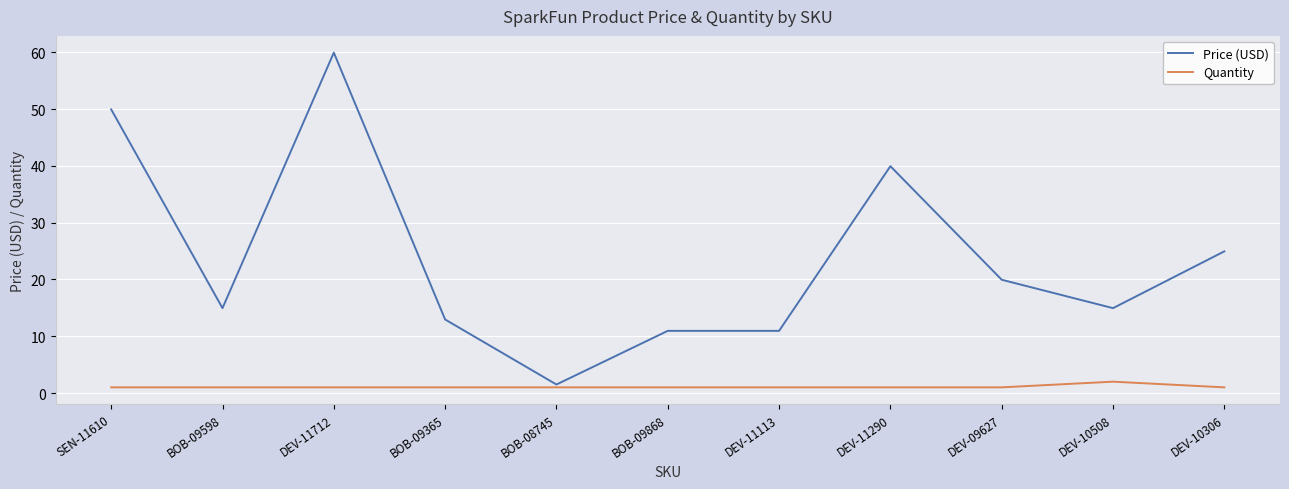

The value of Quantity at DEV-10508 is 2.0. True or false?

True